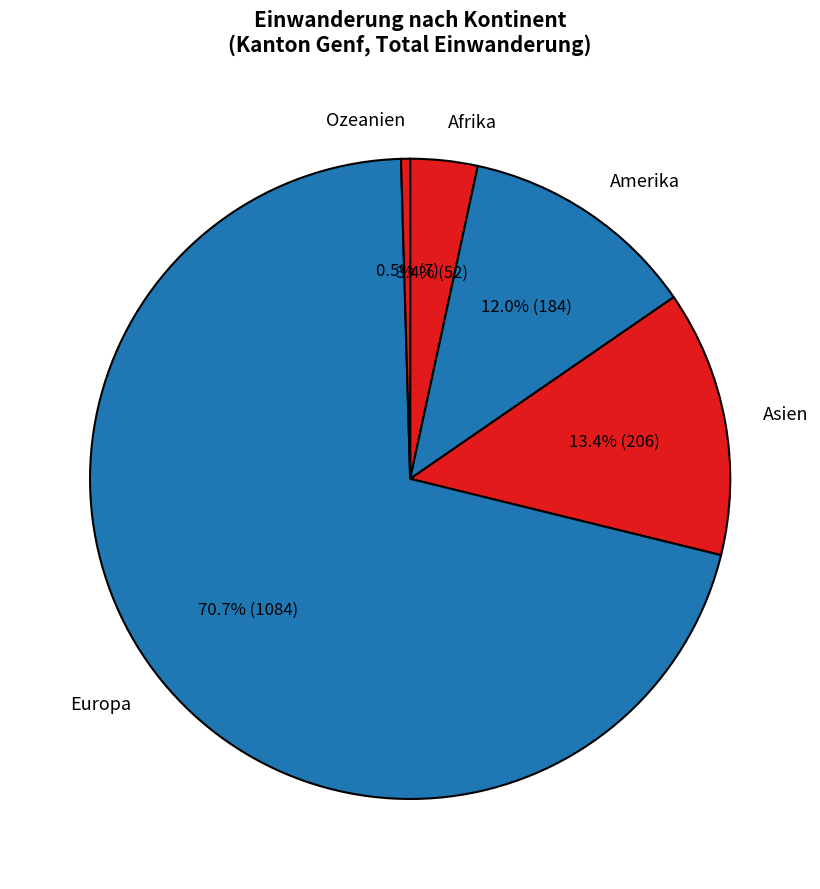

What is the smallest slice in the pie chart?

Ozeanien